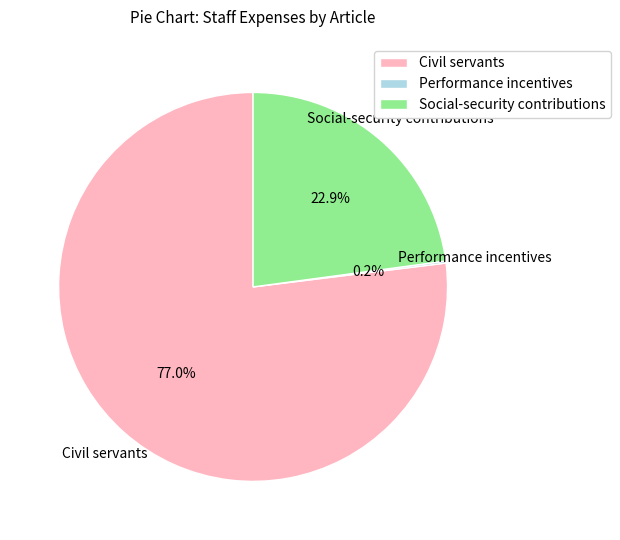

Which slice represents more than half of the pie?

Civil servants